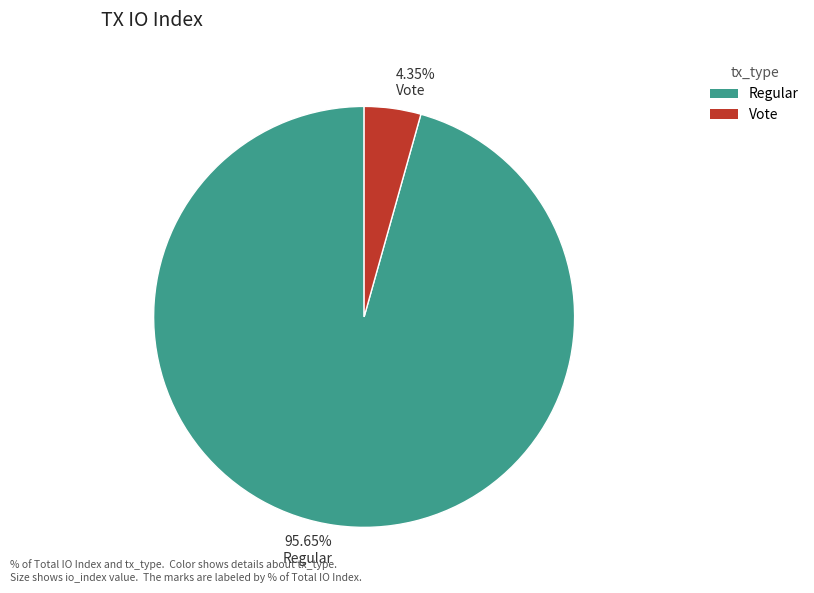

Is there a majority slice in this chart?

Yes